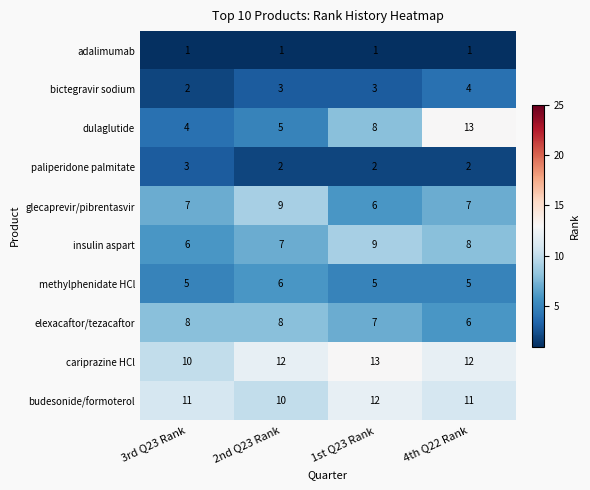

At which label does methylphenidate HCl reach its peak?

2nd Q23 Rank